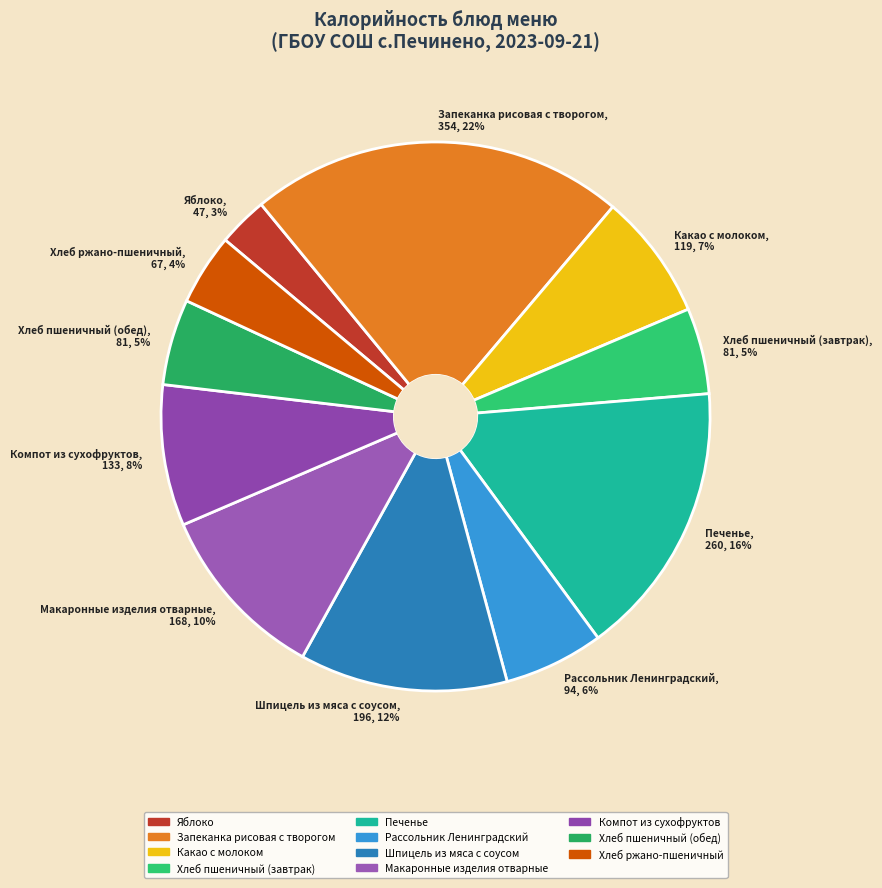

How many segments does this pie chart have?

11